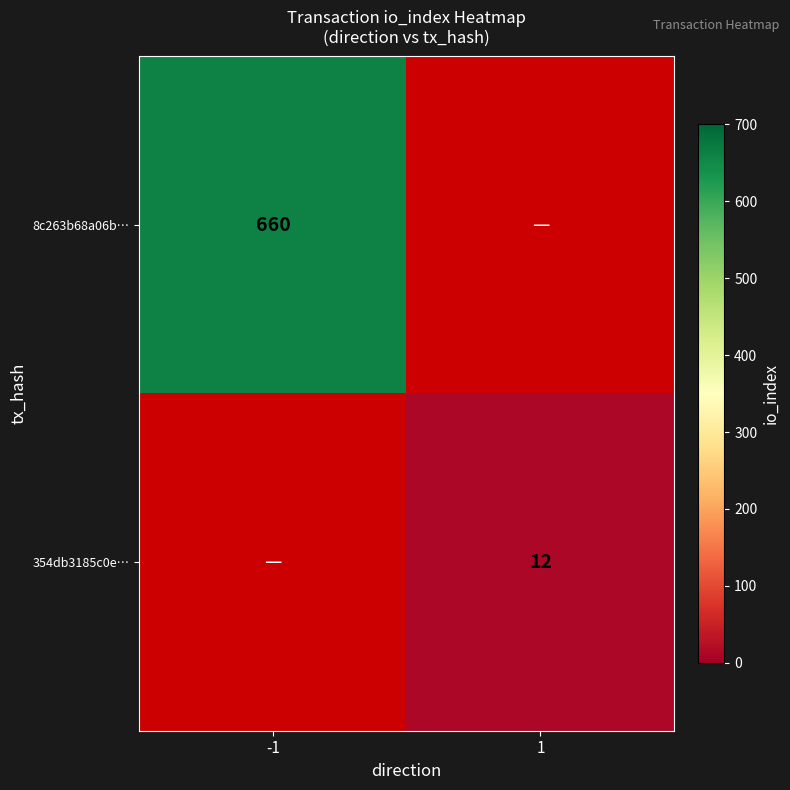

Which has a higher value, 1 or -1?

-1